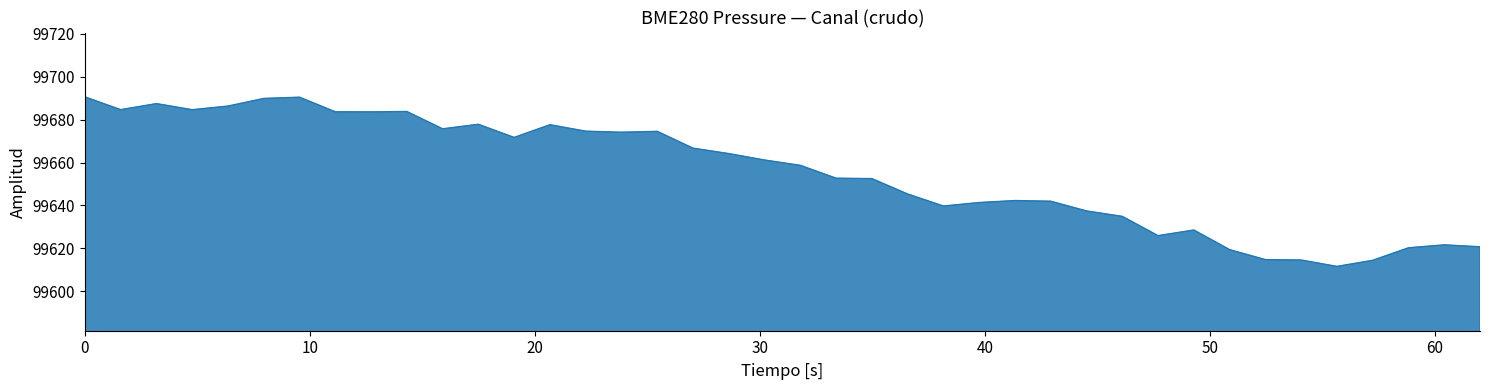

What is the greatest value displayed?

99690.6